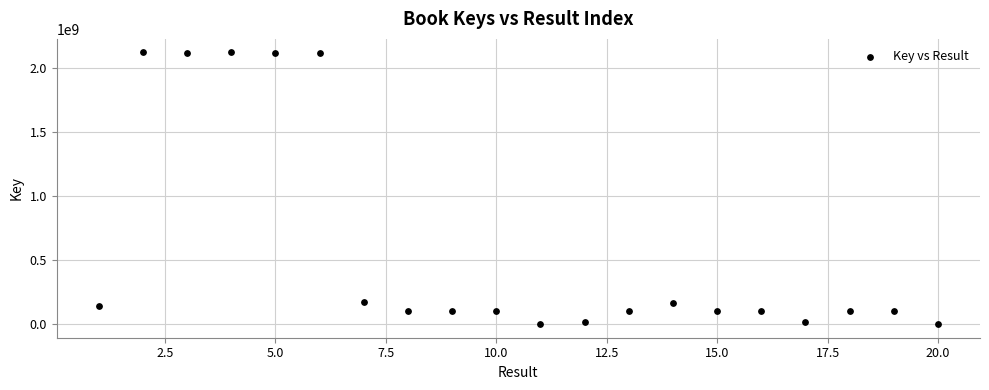

What is the range of X values (max minus min)?

19